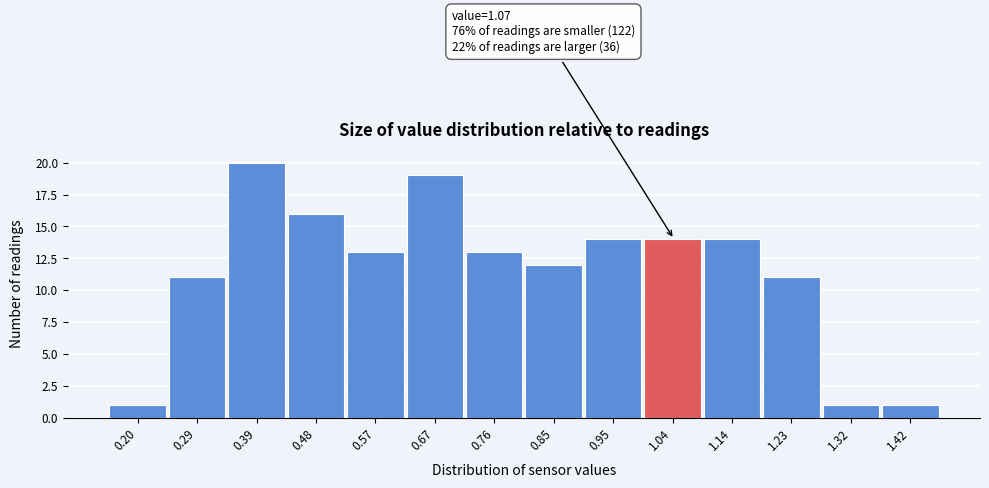

Reading right to left, transcribe all the data shown in this chart.

1.42=1	1.32=1	1.23=11	1.14=14	1.04=14	0.95=14	0.85=12	0.76=13	0.67=19	0.57=13	0.48=16	0.39=20	0.29=11	0.20=1